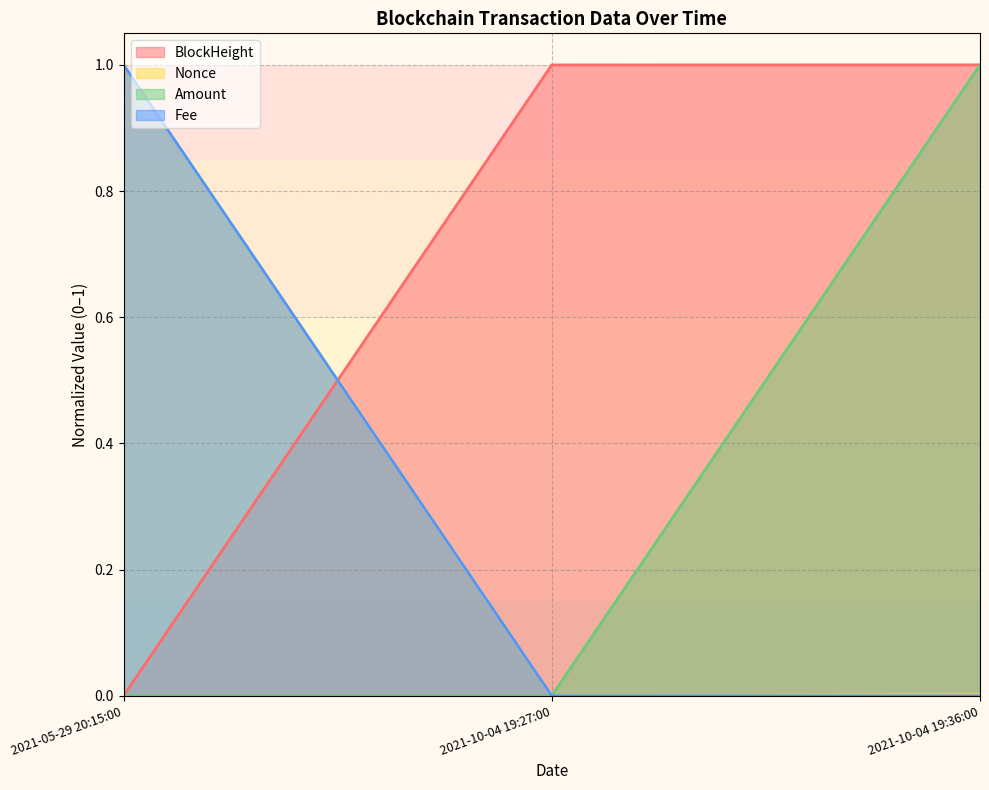

True or false: Nonce has a value of 0.0 at 2021-10-04 19:27:00.

True